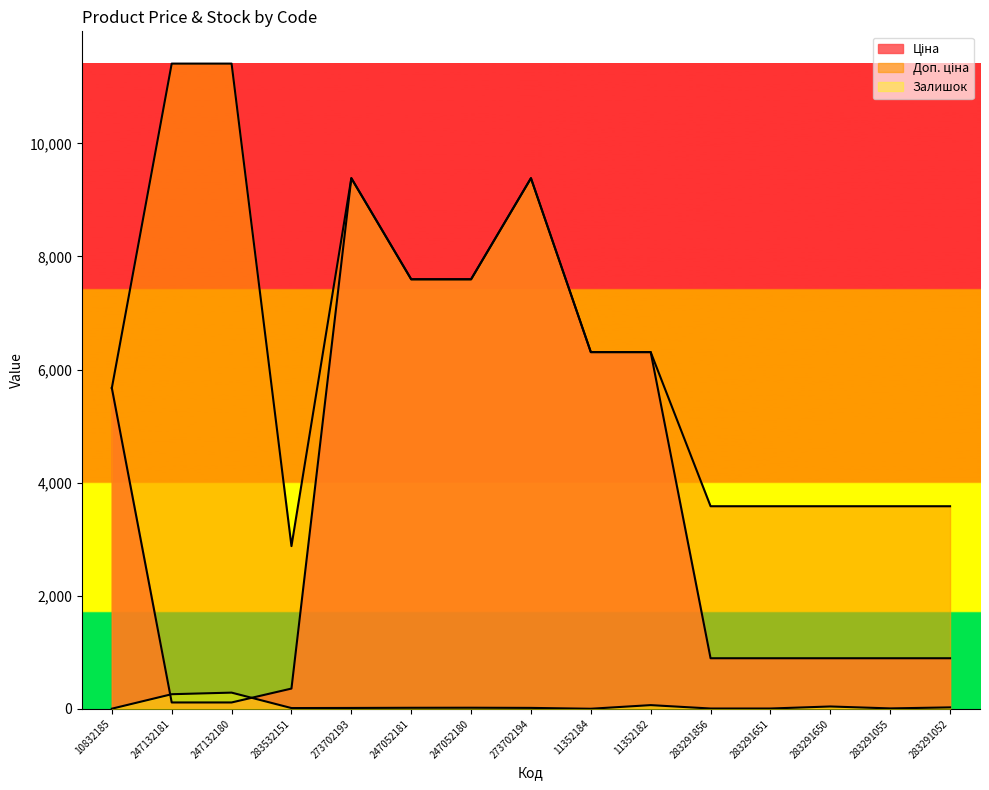

The value of Ціна at 283291052 is 895.9. True or false?

True